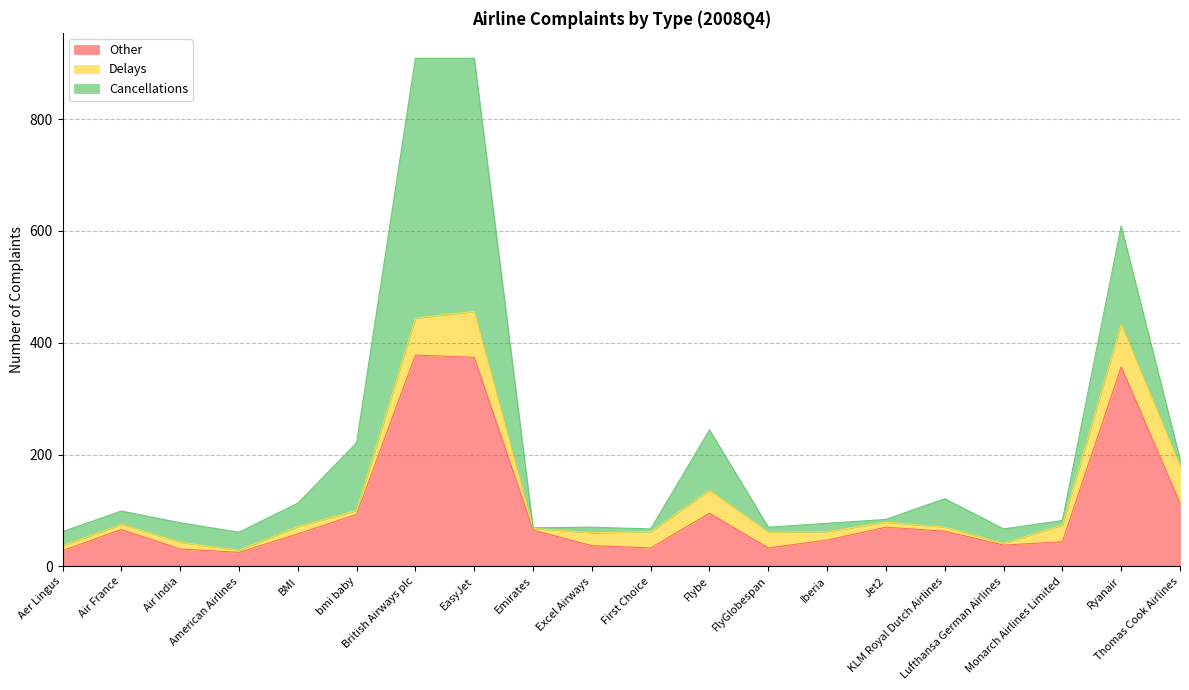

Where does the Delays series first go above 15?

British Airways plc